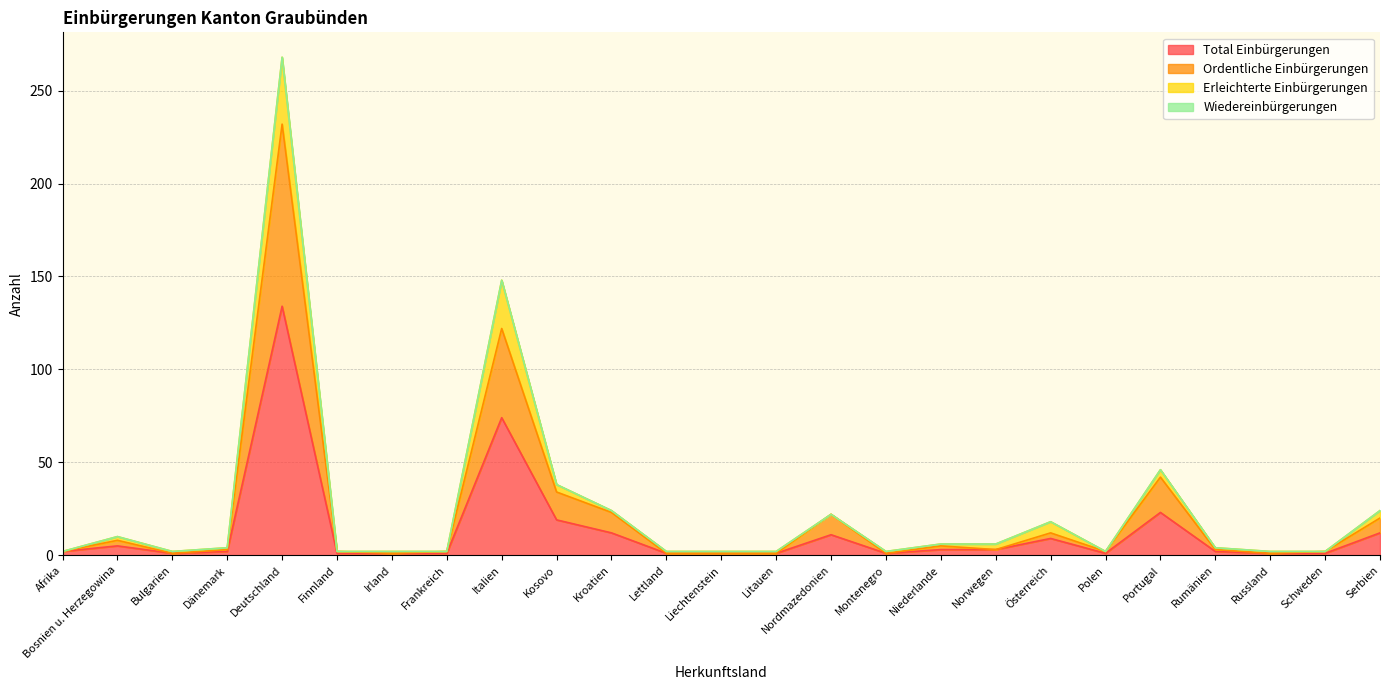

Is it true that Ordentliche Einbürgerungen equals 1 at Irland?

True